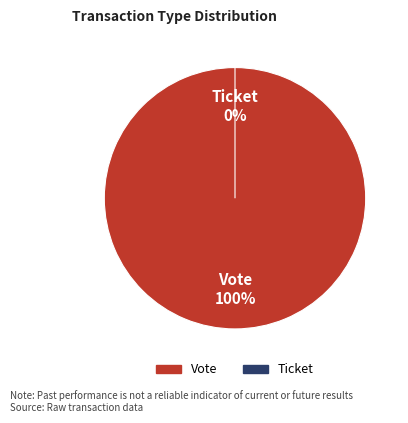

What percentage is NOT represented by Ticket?

100.0%